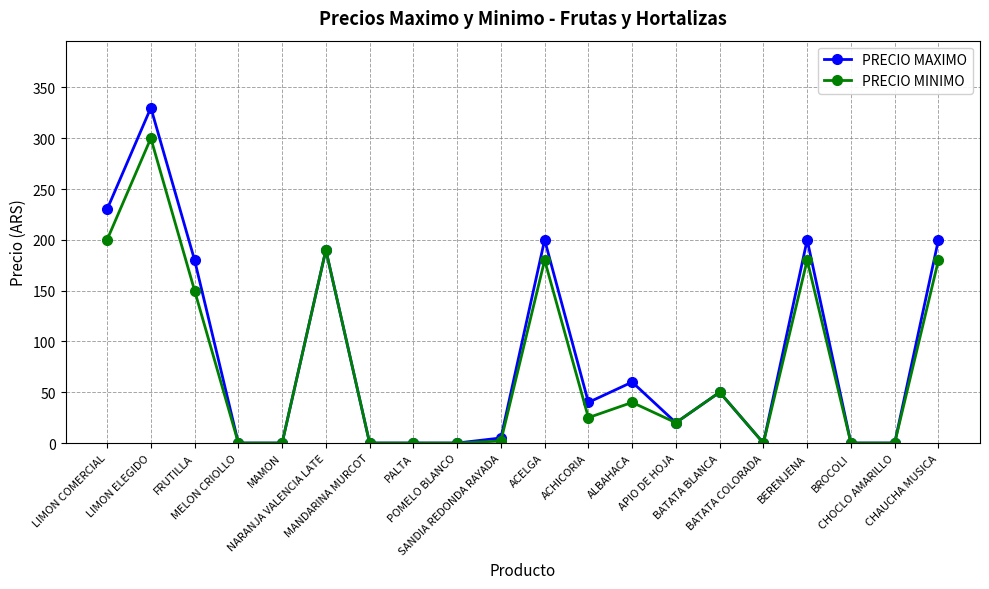

At CHAUCHA MUSICA, list the series in order from largest to smallest.

PRECIO MAXIMO, PRECIO MINIMO